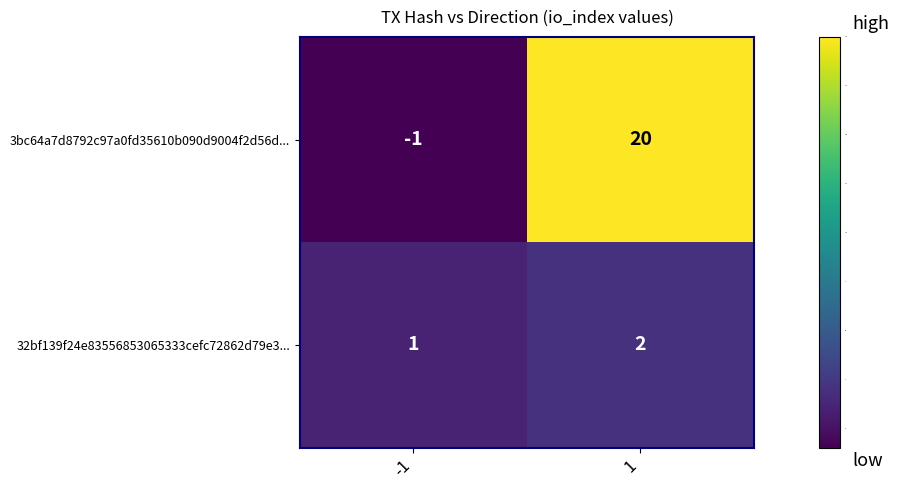

What is the approximate value of 3bc64a7d8792c97a0fd35610b090d9004f2d56d... at 1, to the nearest 5?

20